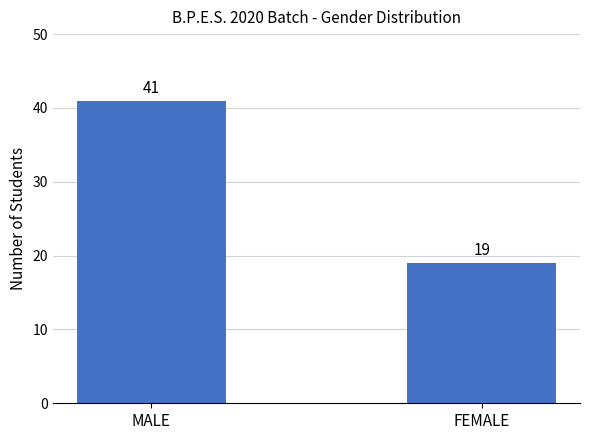

Are the bars horizontal?

No